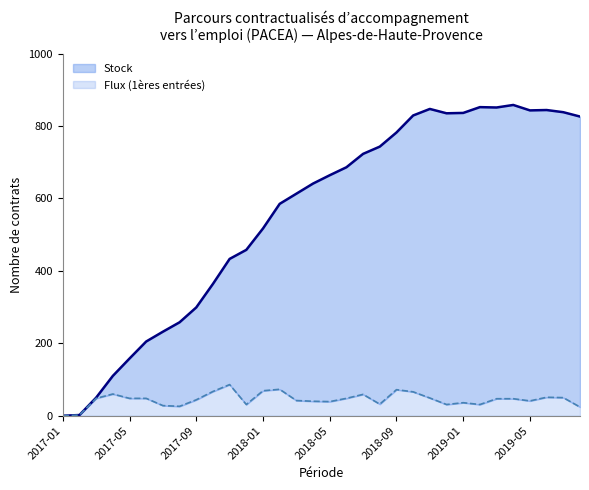

Is the value of Flux (1ères entrées) at 2017-05 greater than the value of Stock at 2019-02?

No